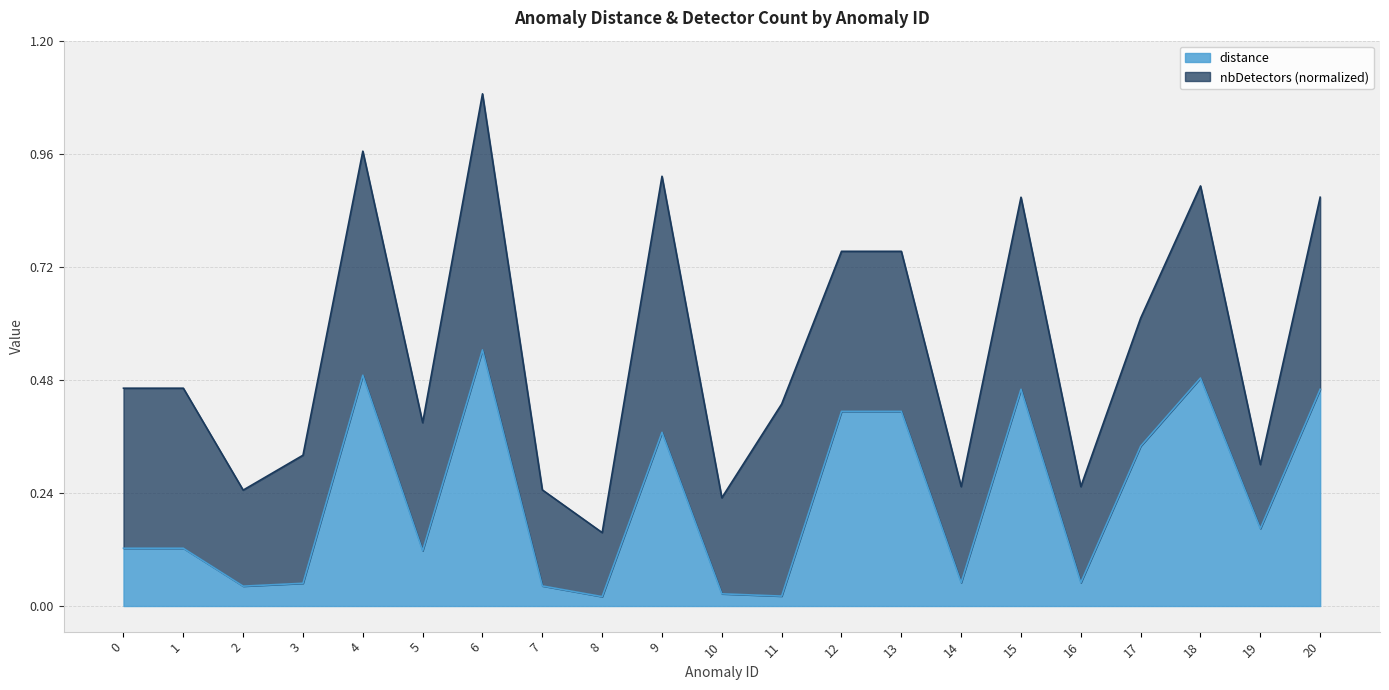

Reading left to right, what are all the values shown in this chart?

0.1	0.1	0.0	0.0	0.5	0.1	0.5	0.0	0.0	0.4	0.0	0.0	0.4	0.4	0.0	0.5	0.0	0.3	0.5	0.2	0.5